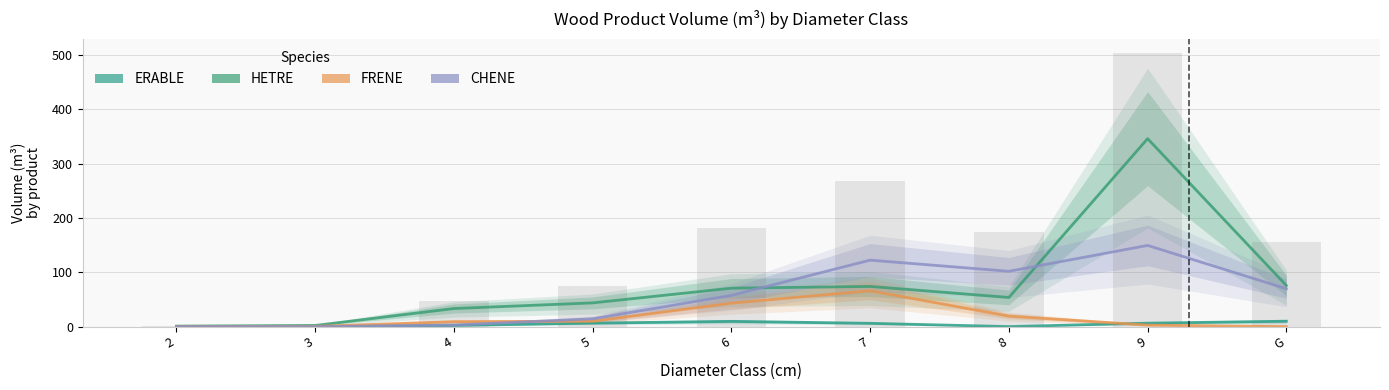

List the series in order of their peak value, lowest first.

ERABLE, FRENE, CHENE, HETRE